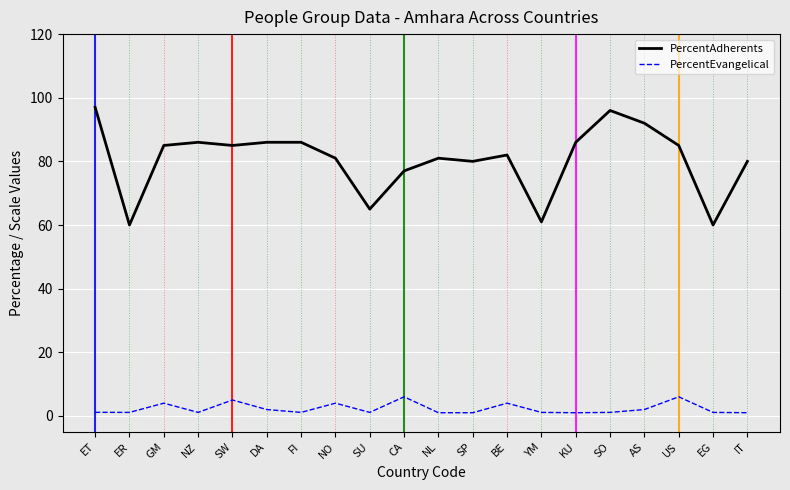

What are all the series names shown in the legend?

PercentAdherents, PercentEvangelical